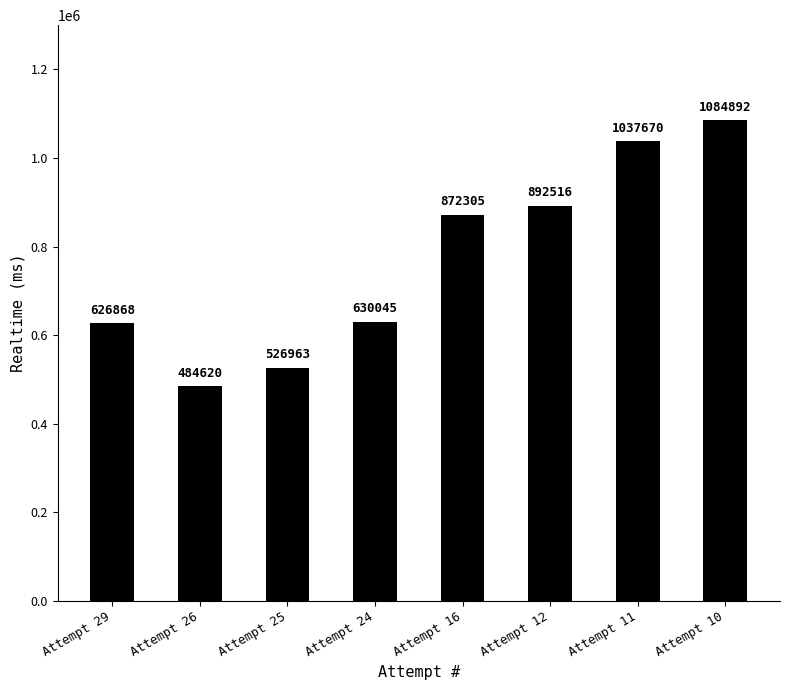

Which has a higher value, Attempt 11 or Attempt 29?

Attempt 11